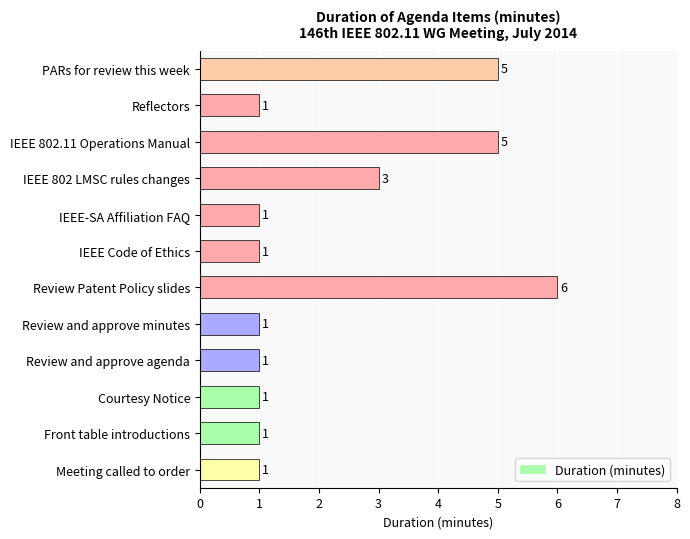

Which has a higher value, Review Patent Policy slides or Reflectors?

Review Patent Policy slides